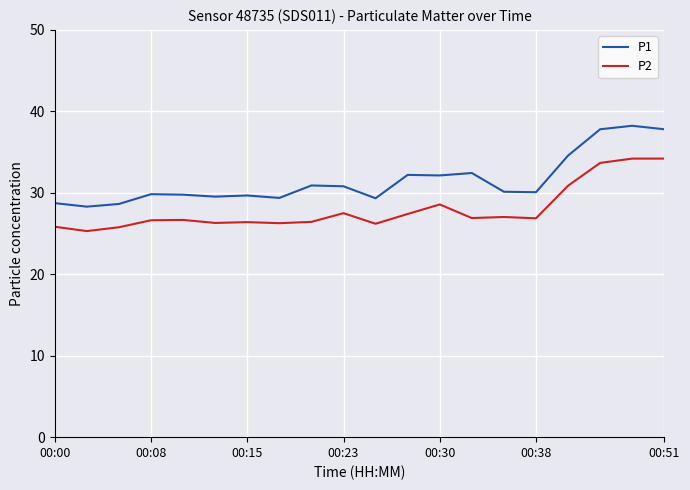

Rank the series by their average value, from lowest to highest.

P2, P1